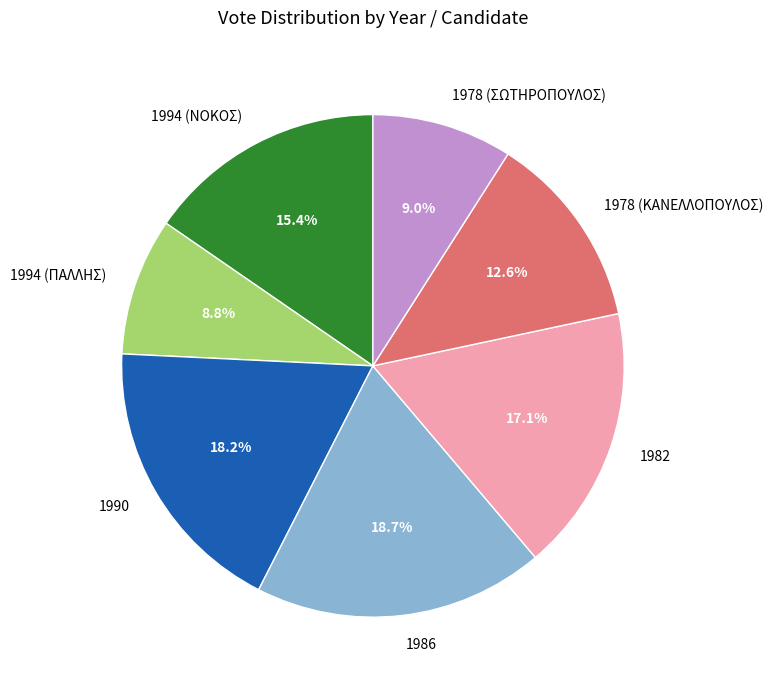

Count the number of slices in the pie.

7